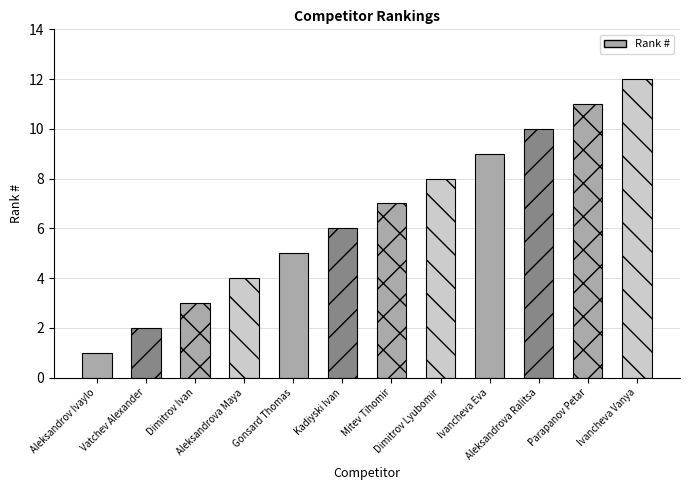

Reading left to right, list all the values displayed in this chart.

1	2	3	4	5	6	7	8	9	10	11	12